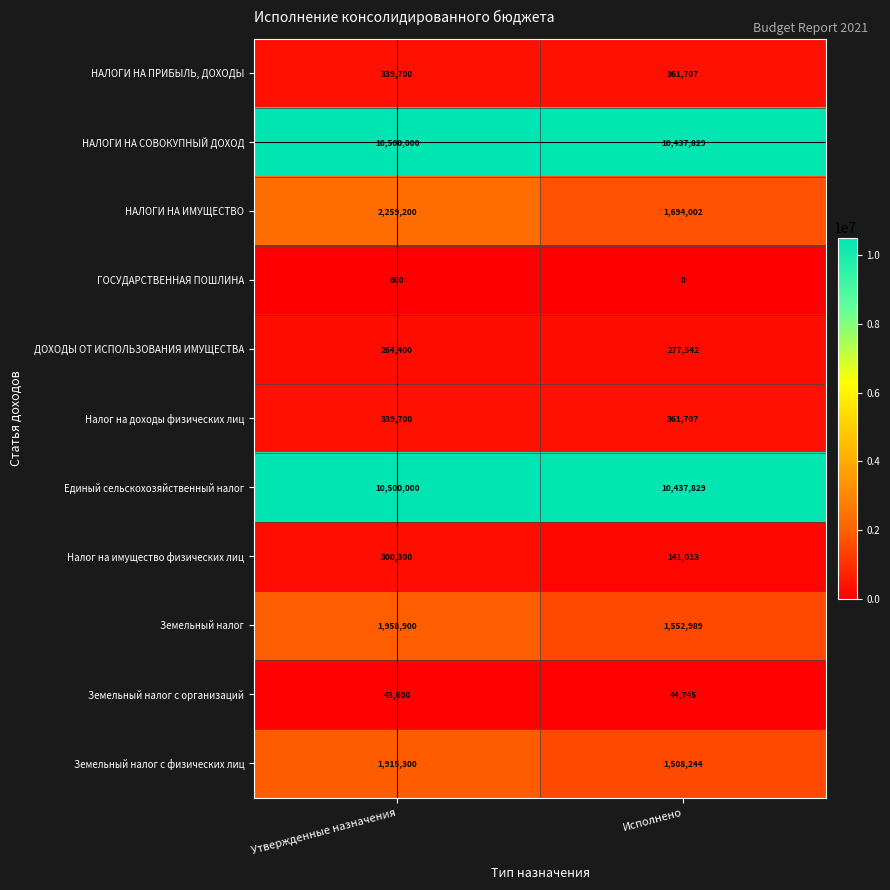

What is the spread (max minus min) of values at Исполнено?

10437829